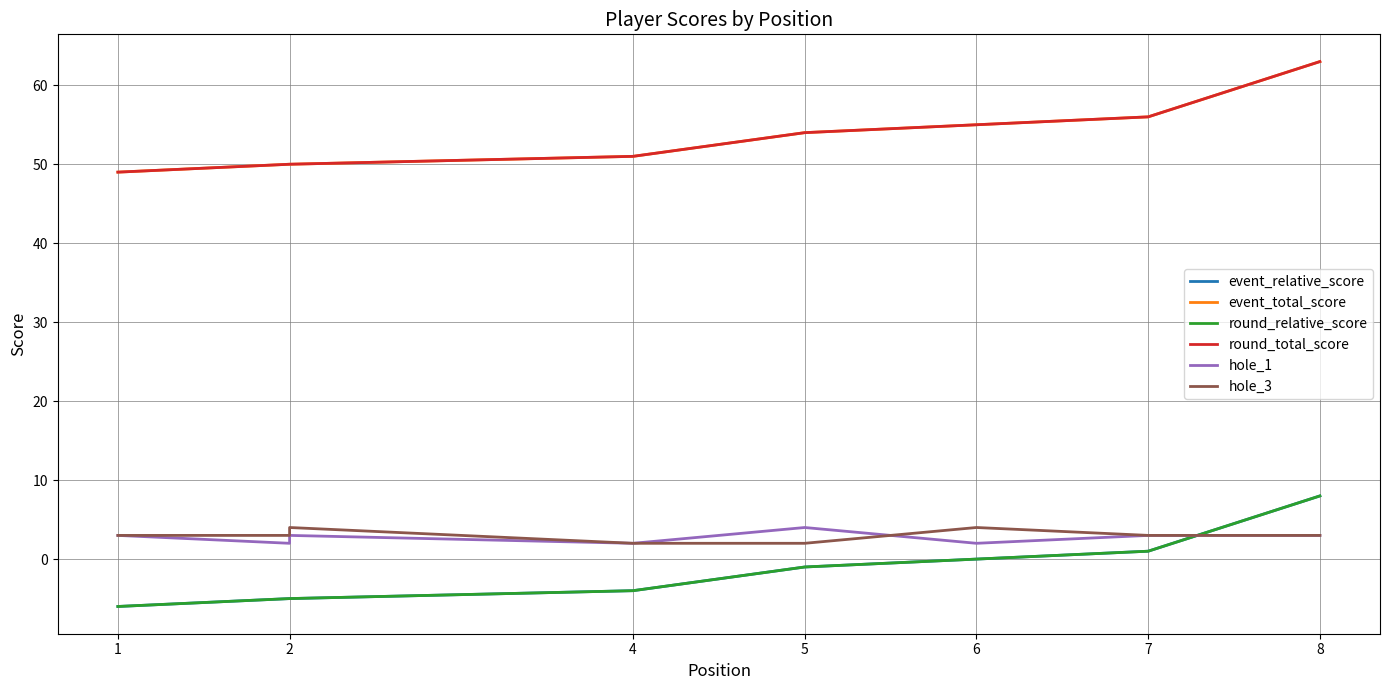

At which category does hole_1 reach its first local valley?

2